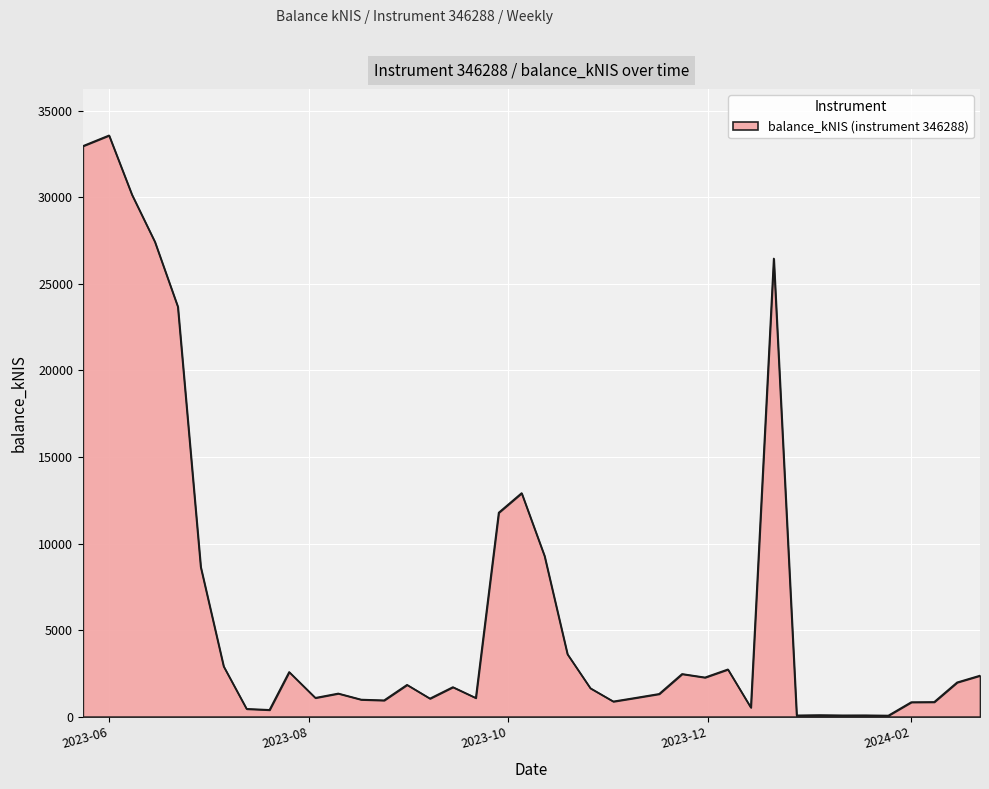

What is the sum of all values?

256138.1